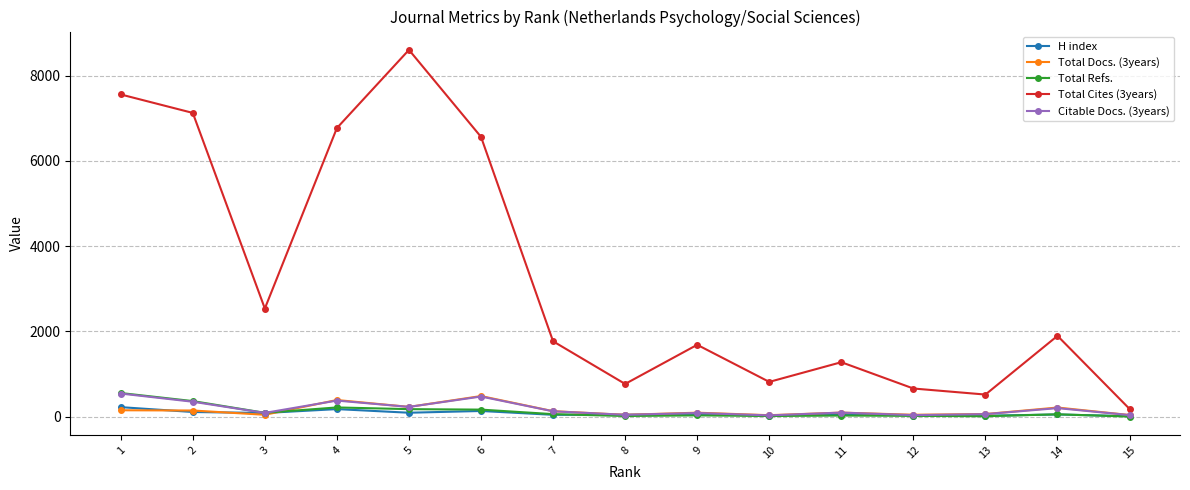

Is the value of H index at 7 greater than the value of Total Docs. (3years) at 2?

No